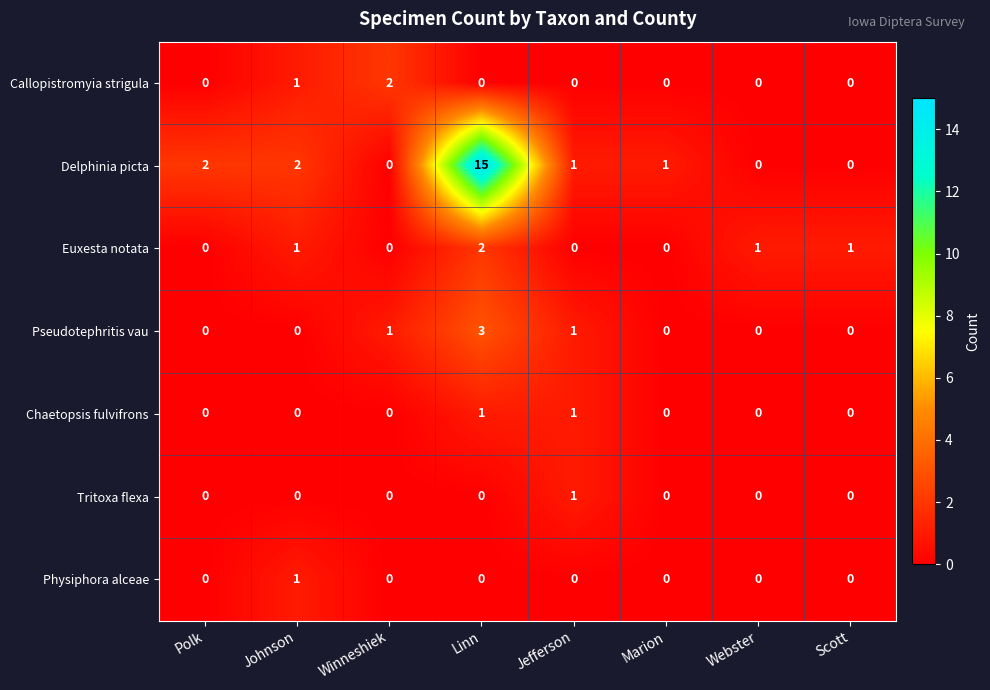

What is the difference between the maximum and second lowest values in the Delphinia picta series?

15